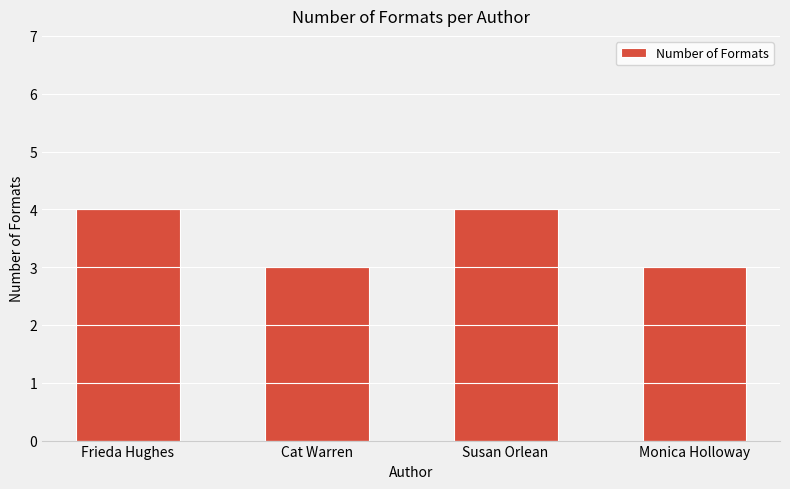

Reading left to right, what are all the values shown in this chart?

Frieda Hughes=4	Cat Warren=3	Susan Orlean=4	Monica Holloway=3